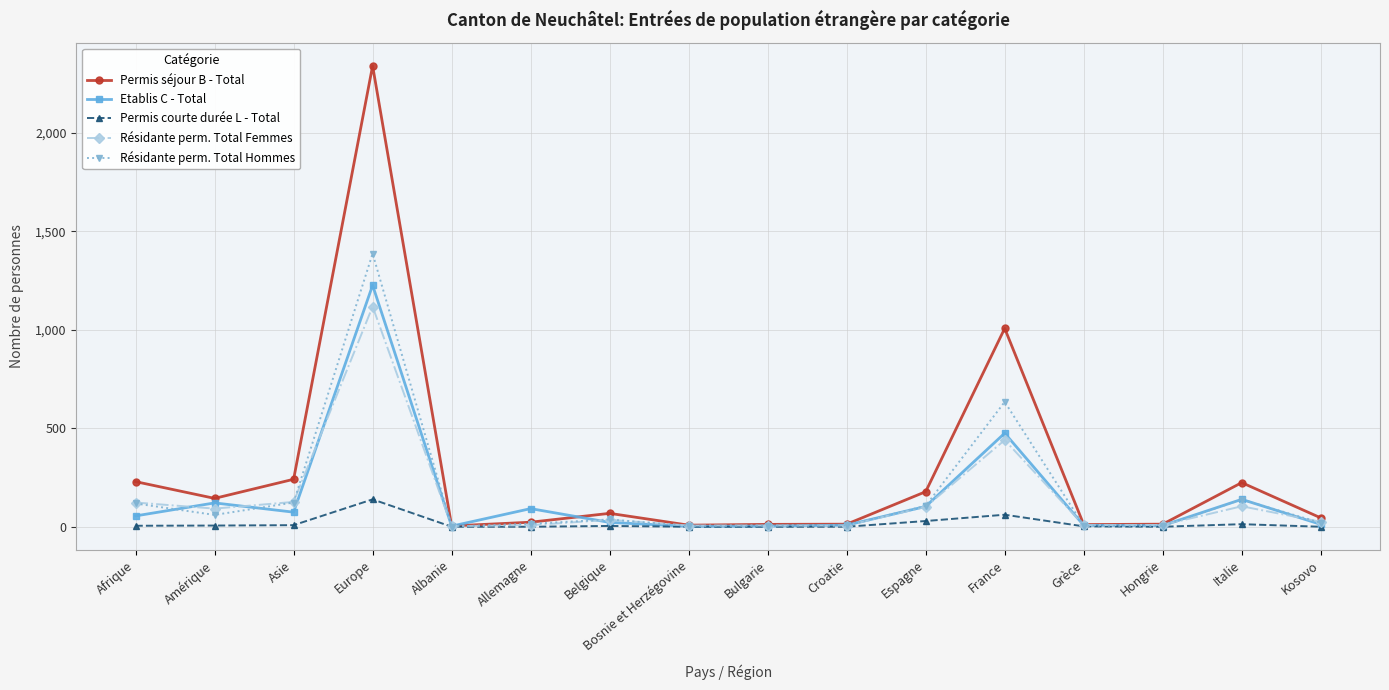

At which label is Permis séjour B - Total closest to 1172?

France